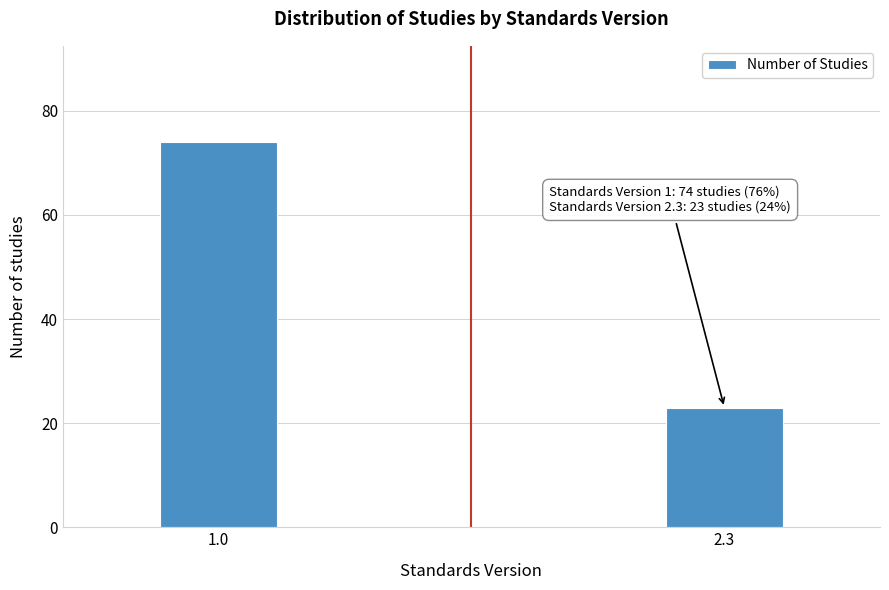

Reading right to left, extract all data points from this chart.

2.3=23	1.0=74